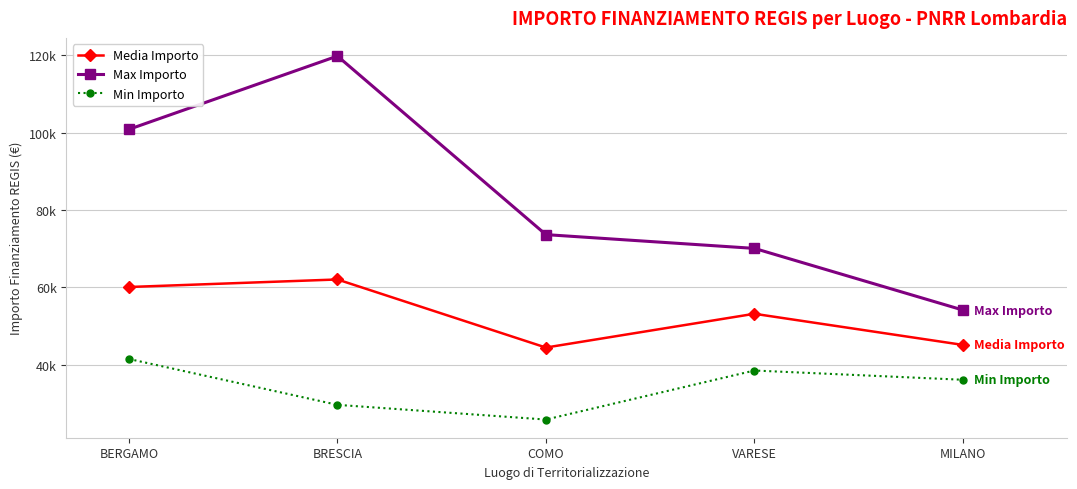

Which label corresponds to the largest value in the chart?

BRESCIA